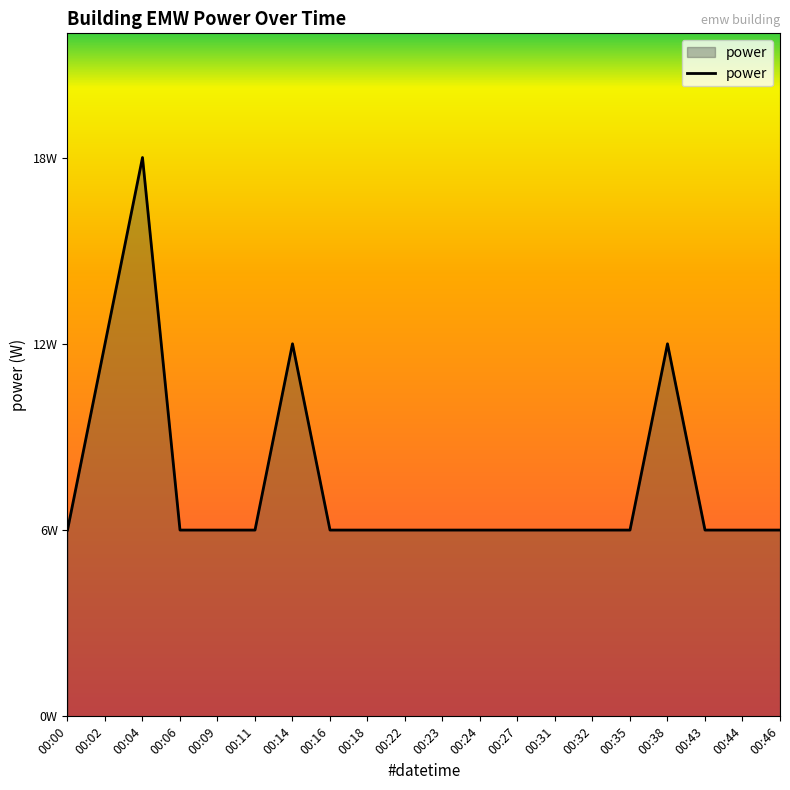

What is the value of the 12th point from the left?

6